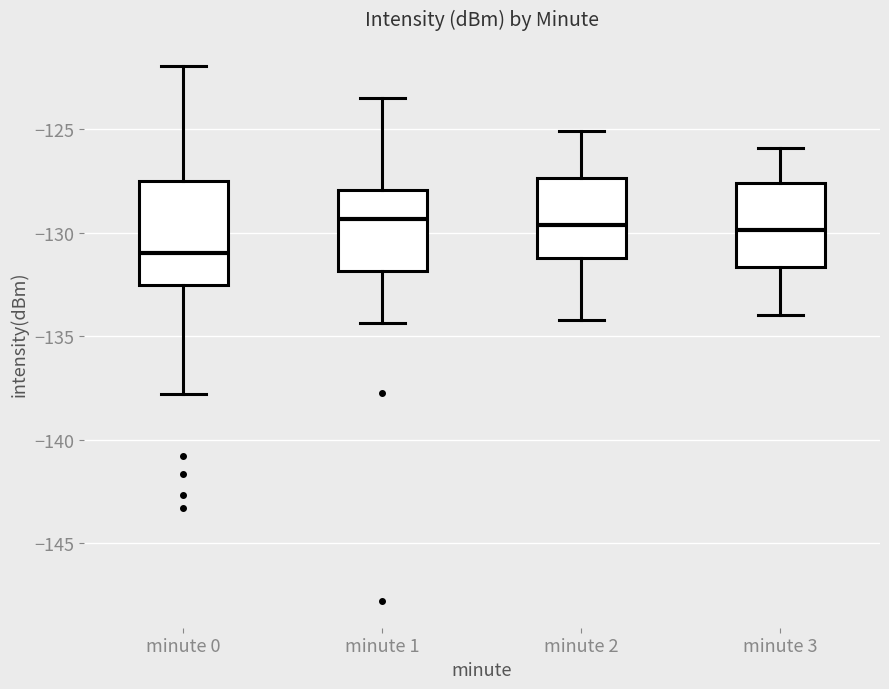

Where does the median line of the box for minute 0 sit on the y-axis? The values are not printed on the chart, so give them approximately, as read against the axis.

-131.0